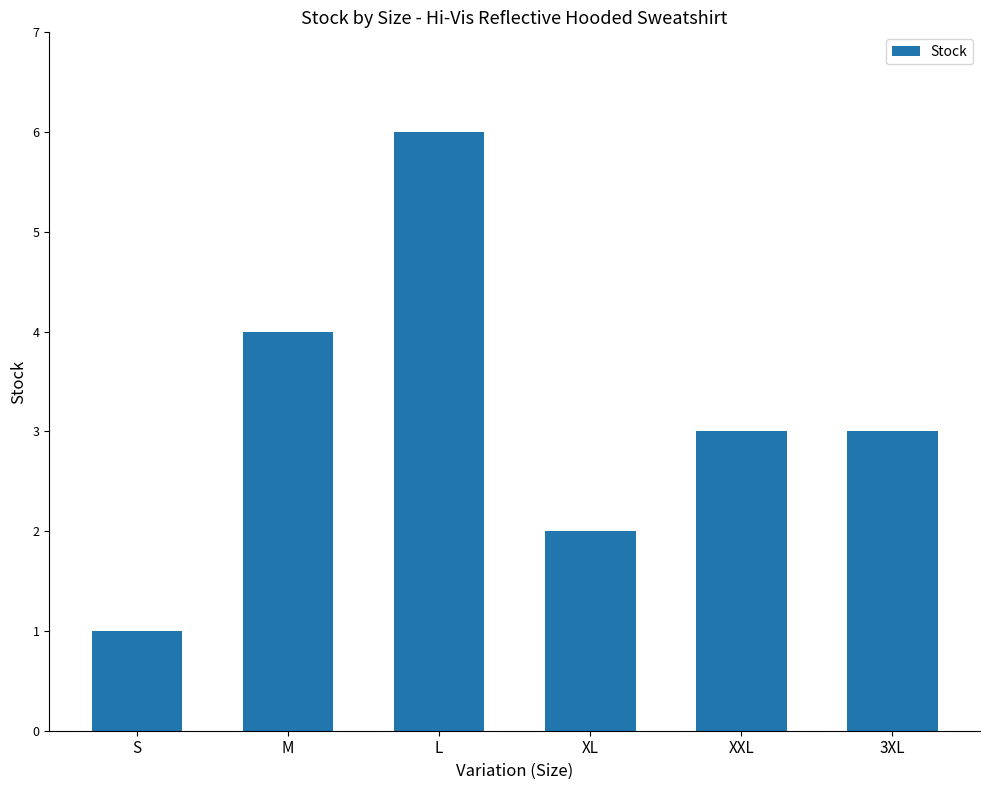

What is the average value?

3